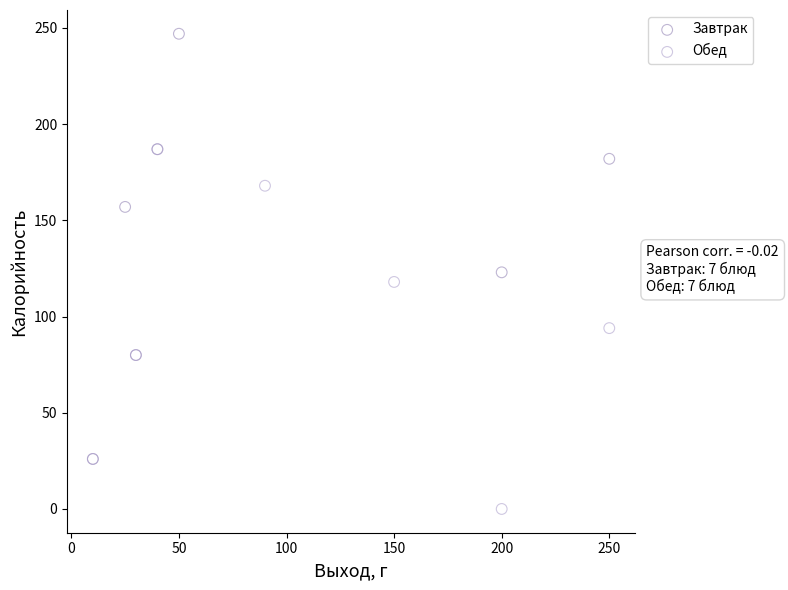

Which series has the widest spread of Y values?

Завтрак